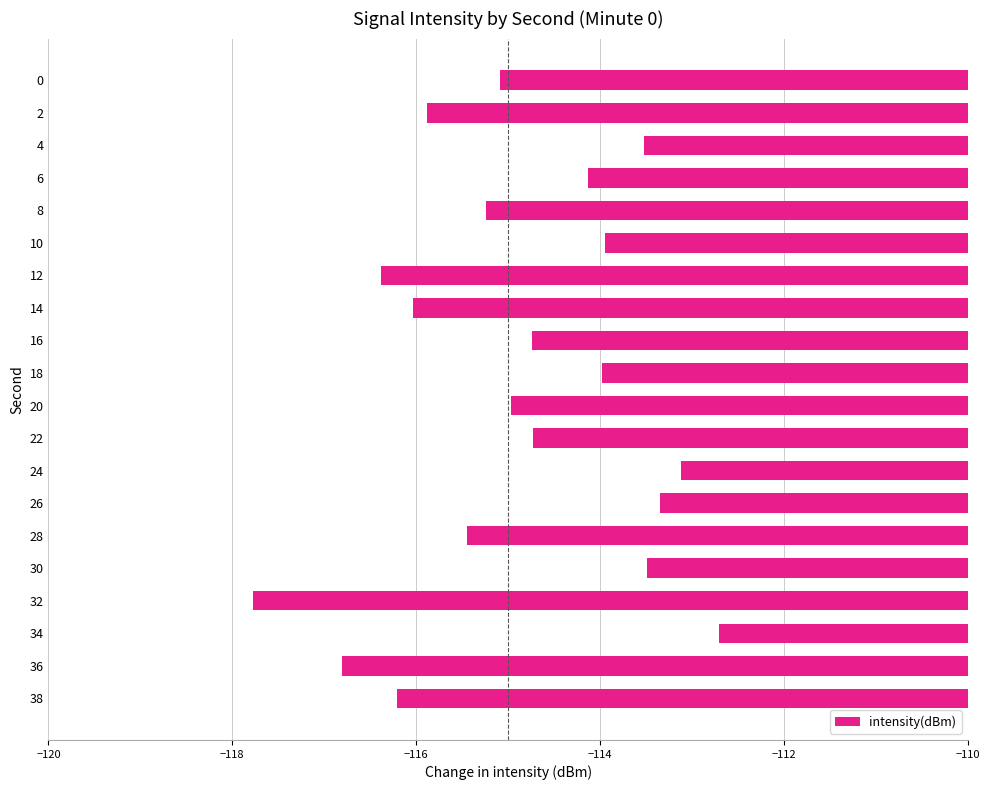

What is the value of the 20th bar from the top?

-116.2